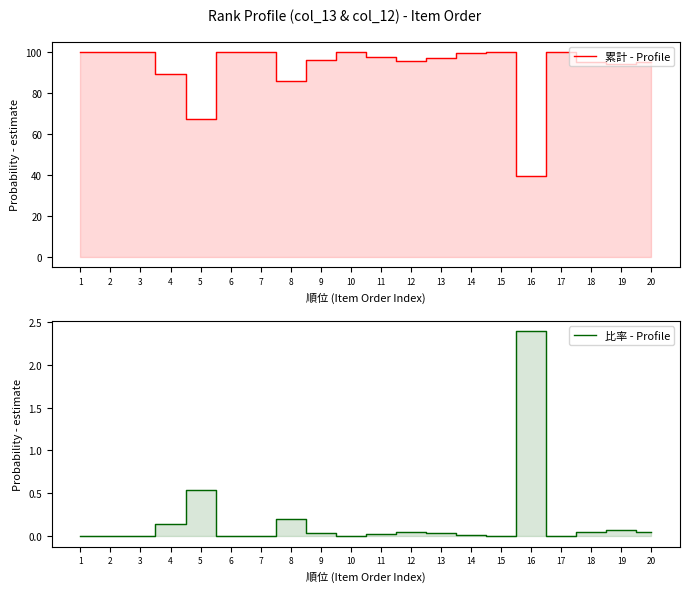

True or false: 累計 - Profile and 比率 - Profile intersect in this chart.

False